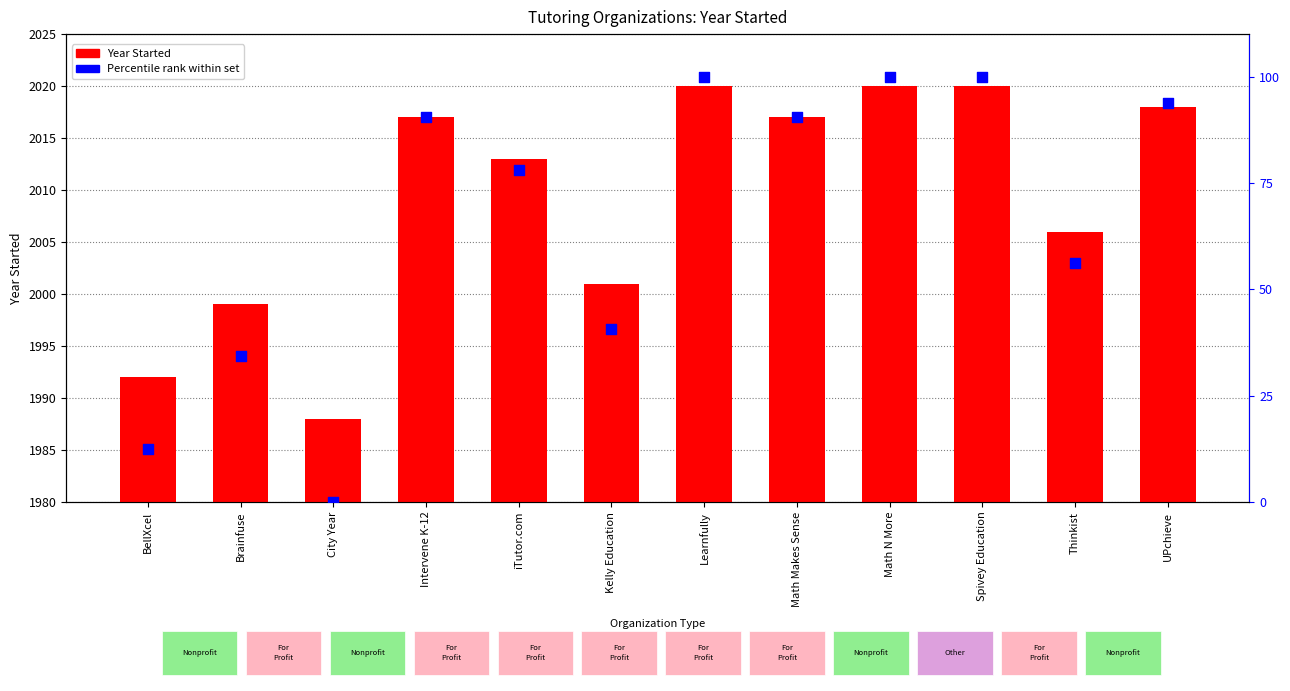

At which category is the sum across all series the highest?

Learnfully